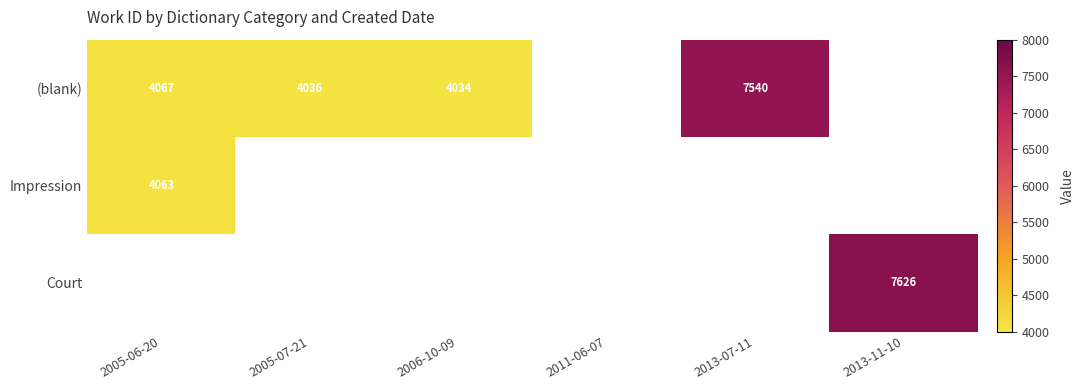

Which series changed the most between 2005-07-21 and 2013-07-11?

(blank)